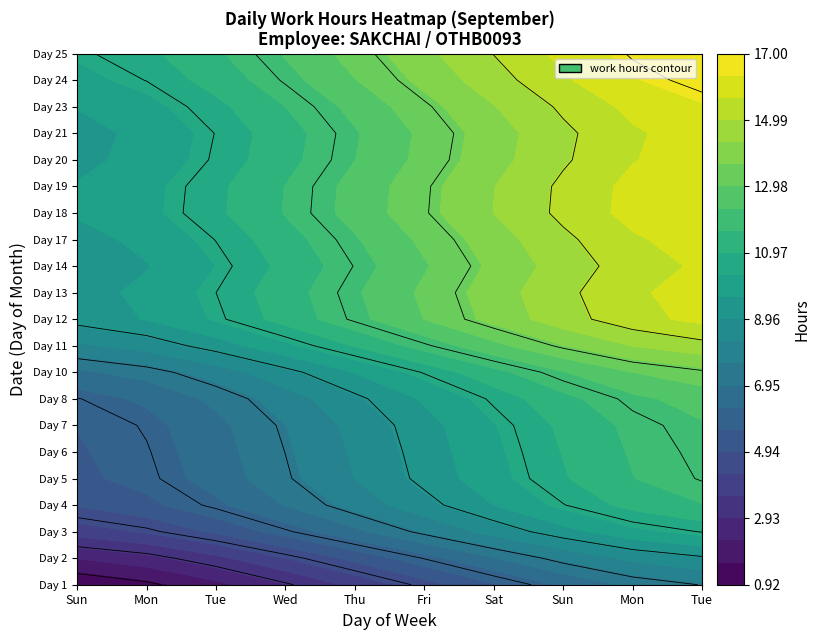

The 21 series shows 9.1 at 2. True or false?

True